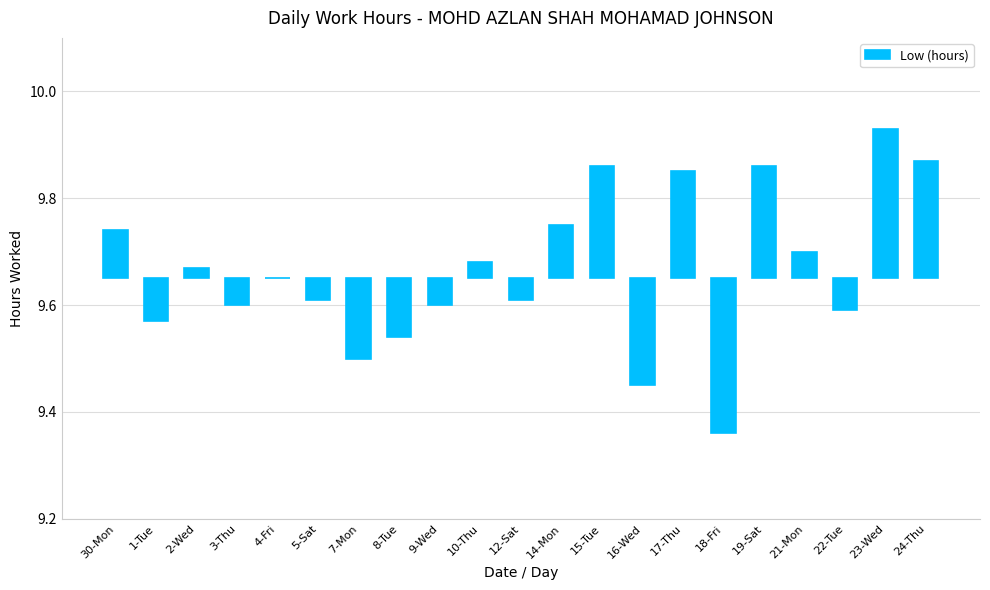

At which label does the data first exceed 0?

30-Mon